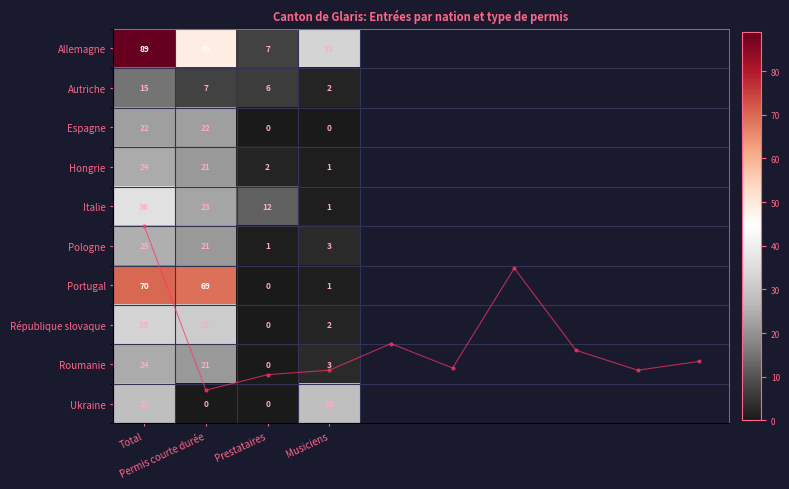

Which series has the largest total across all categories?

Allemagne